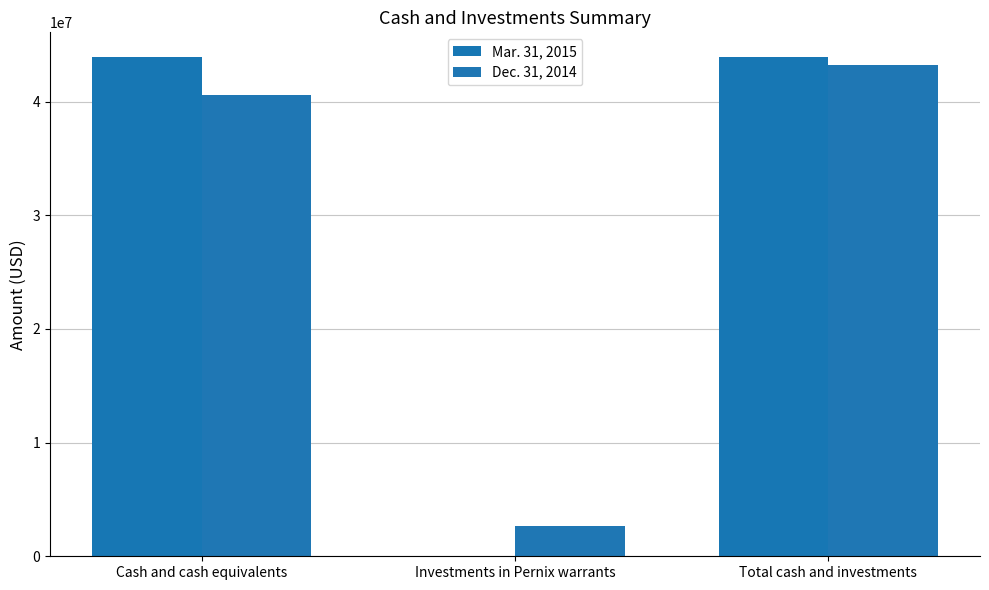

Is the value of Mar. 31, 2015 at Investments in Pernix warrants greater than the value of Dec. 31, 2014 at Cash and cash equivalents?

No